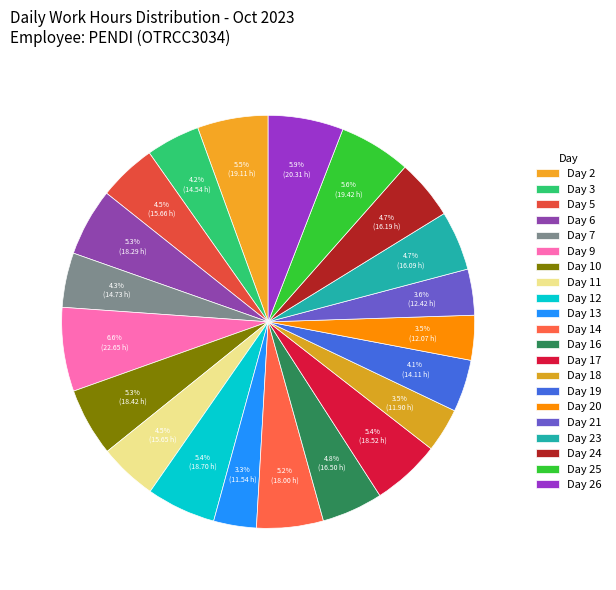

To the nearest percent, what is the difference between the Day 3 and Day 18 slice percentages?

1%